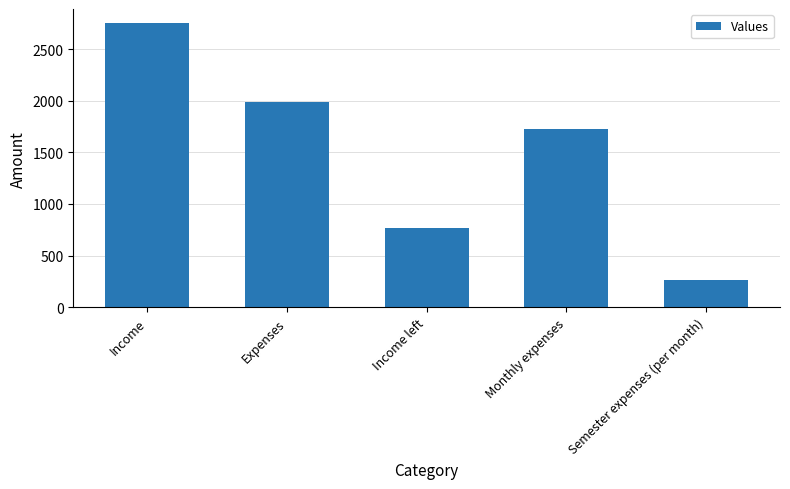

Reading right to left, extract all data points from this chart.

258.3	1725.0	766.7	1983.3	2750.0